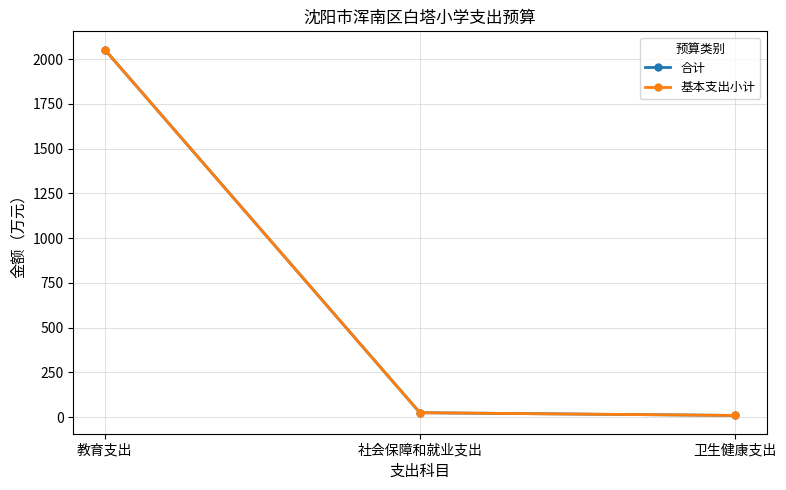

What is the difference between the 基本支出小计 values at 社会保障和就业支出 and 教育支出?

2029.5